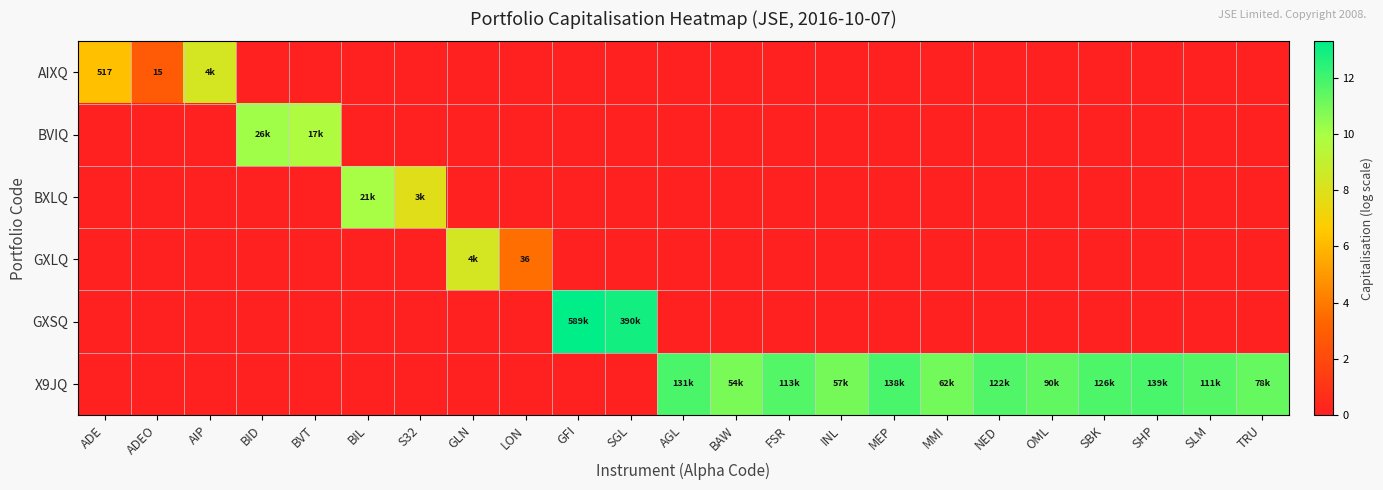

Count the AIXQ values in the range 0 to 1.

20